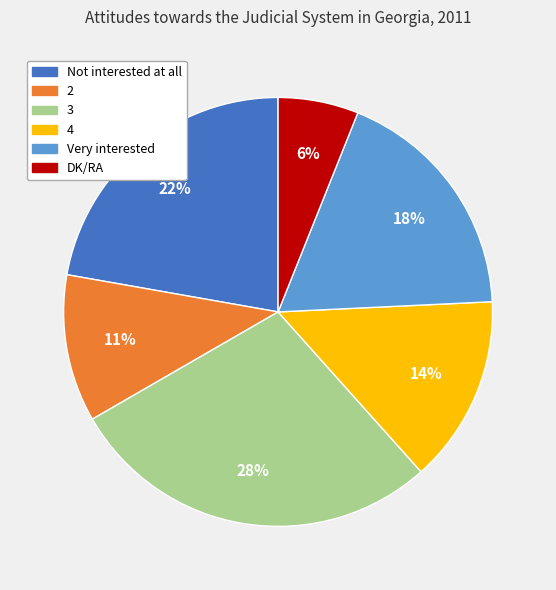

To the nearest percent, what percentage of the pie is DK/RA?

6%